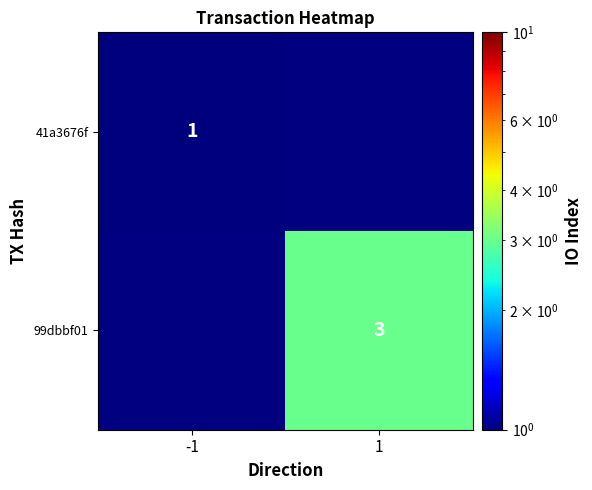

The 41a3676f series shows 1 at -1. True or false?

True